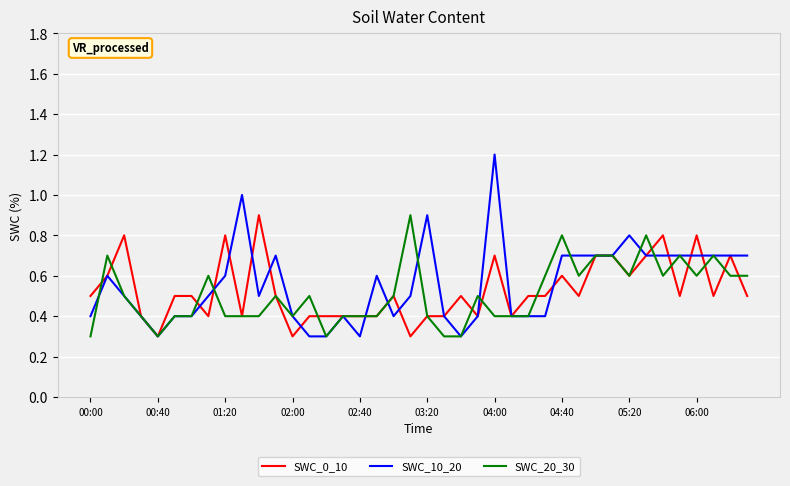

Which series has the largest range (max minus min)?

SWC_10_20